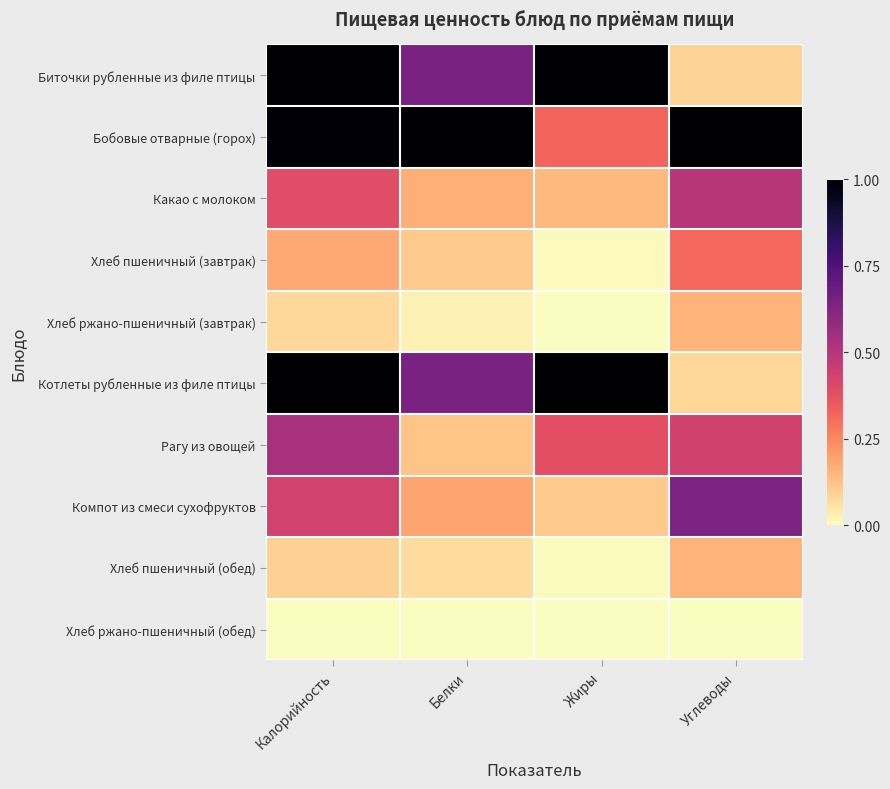

Count the number of data series in this chart.

10